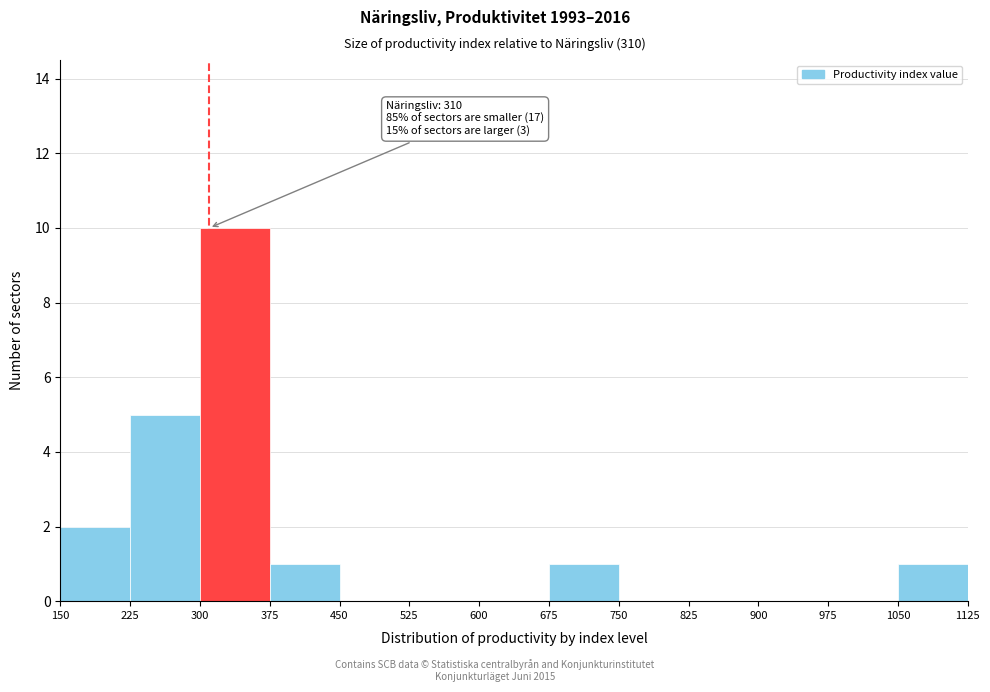

Which range on the x-axis has the tallest bar?

300 to 375